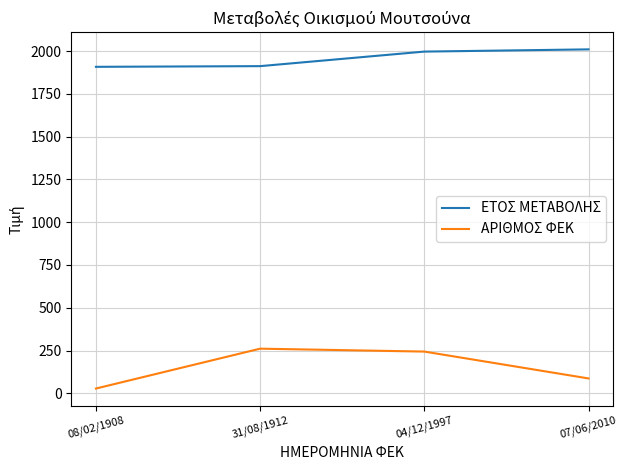

What are all the series names shown in the legend?

ΕΤΟΣ ΜΕΤΑΒΟΛΗΣ, ΑΡΙΘΜΟΣ ΦΕΚ